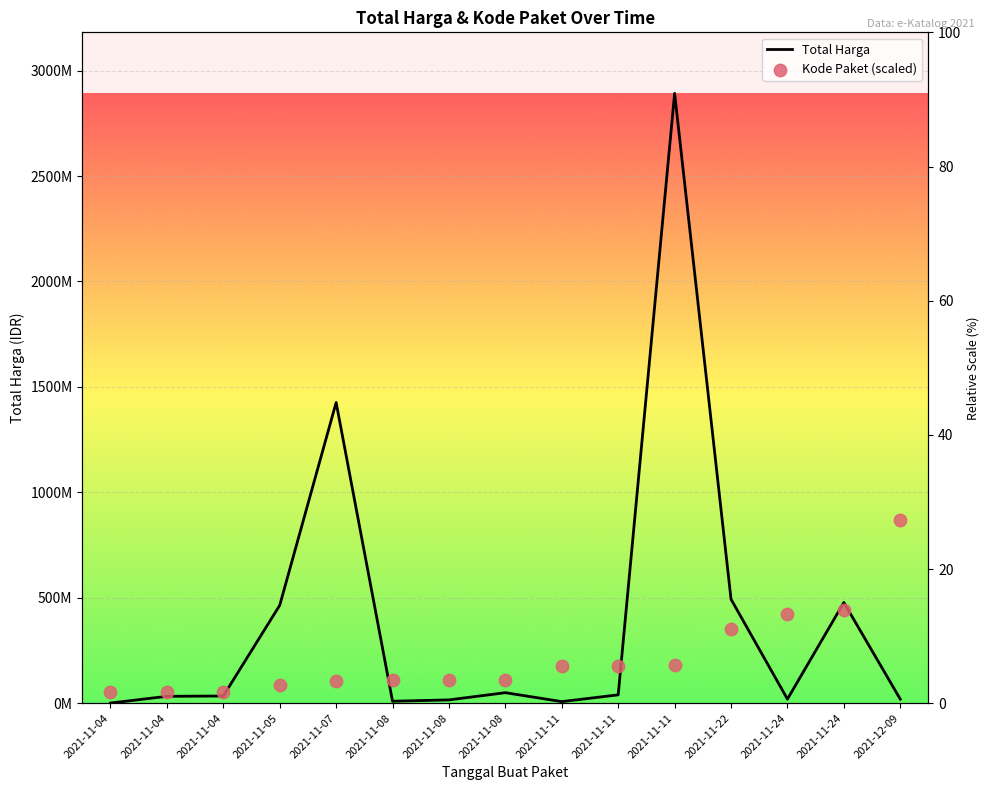

Which series has the largest Y range (max minus min)?

Total Harga